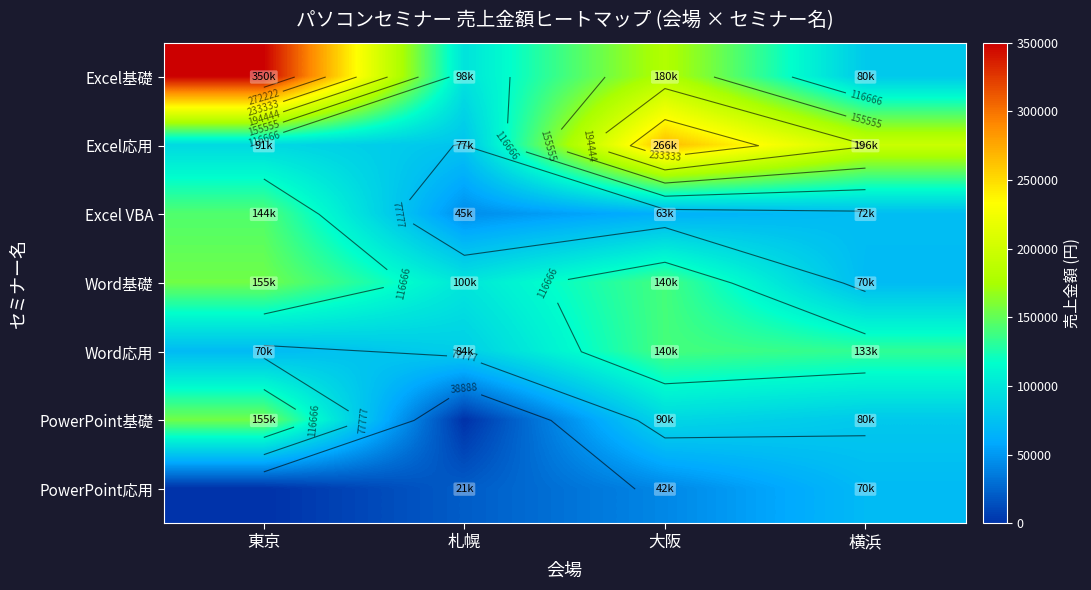

Count the number of categories in the chart.

4